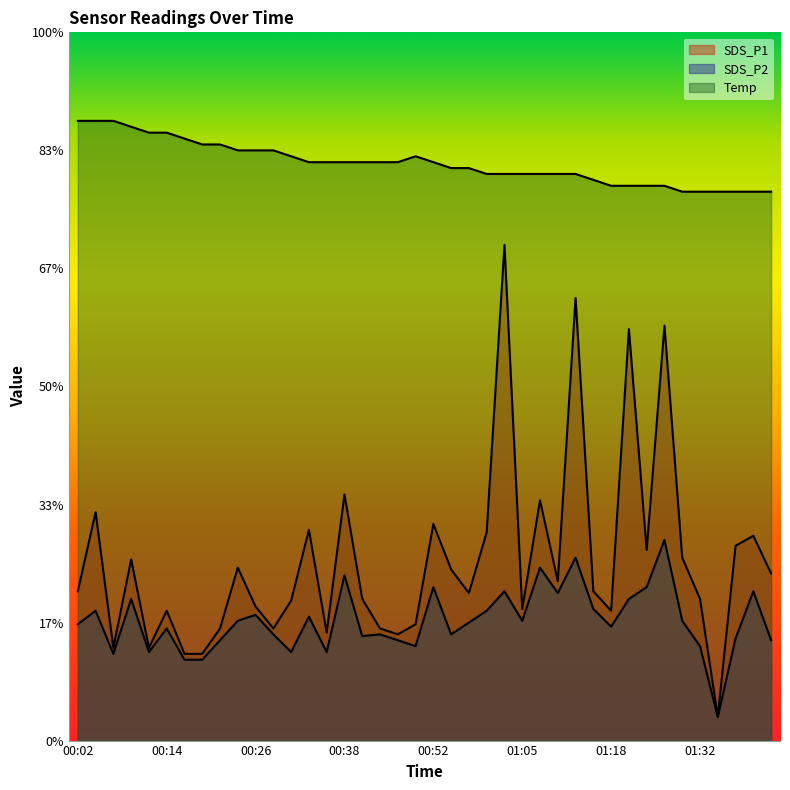

At how many categories does at least one series exceed 2?

40